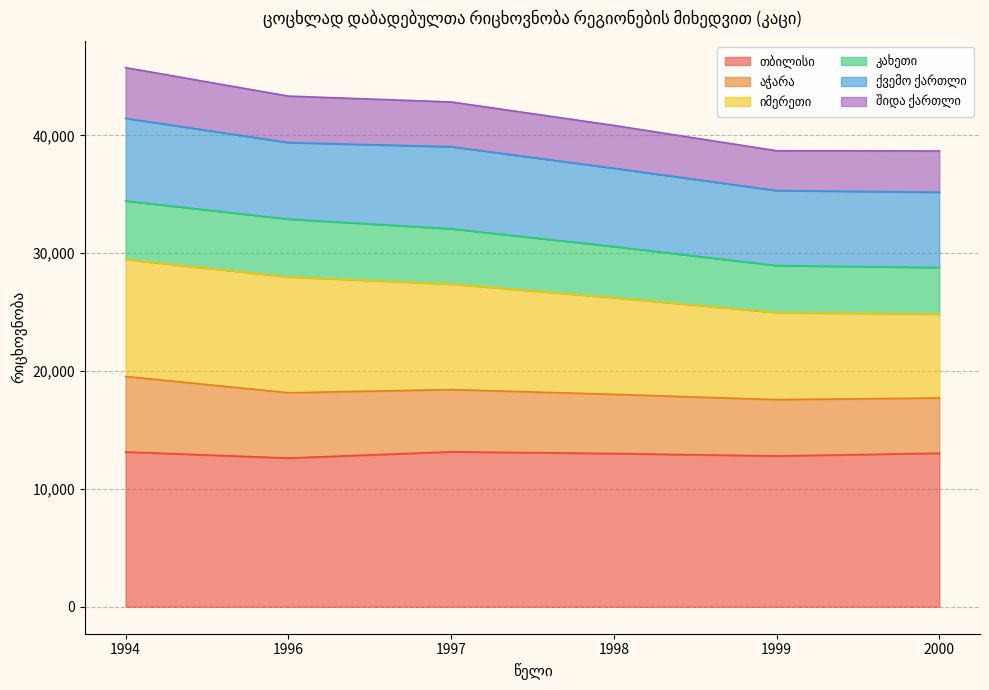

The value of თბილისი at 2000 is 13032. True or false?

True